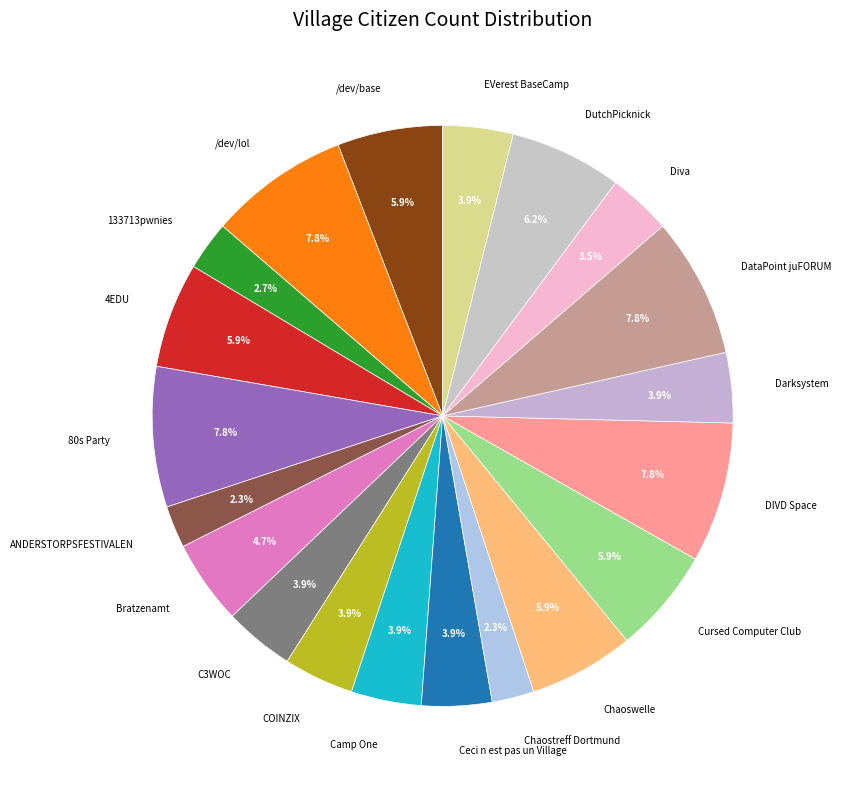

What is the total percentage of DataPoint juFORUM and /dev/base?

13.7%